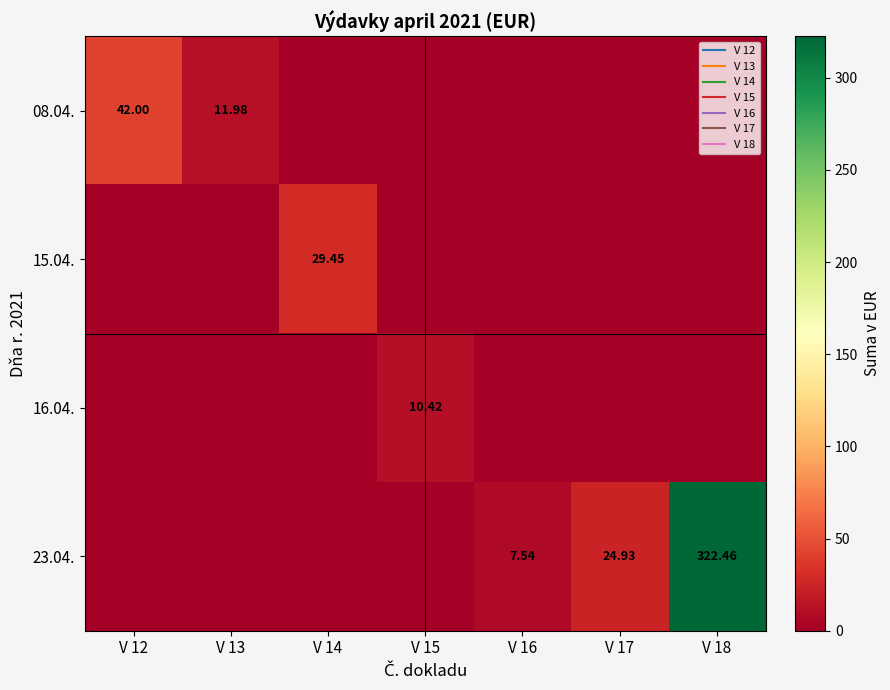

The value of 23.04. at V 12 is 0.0. True or false?

True